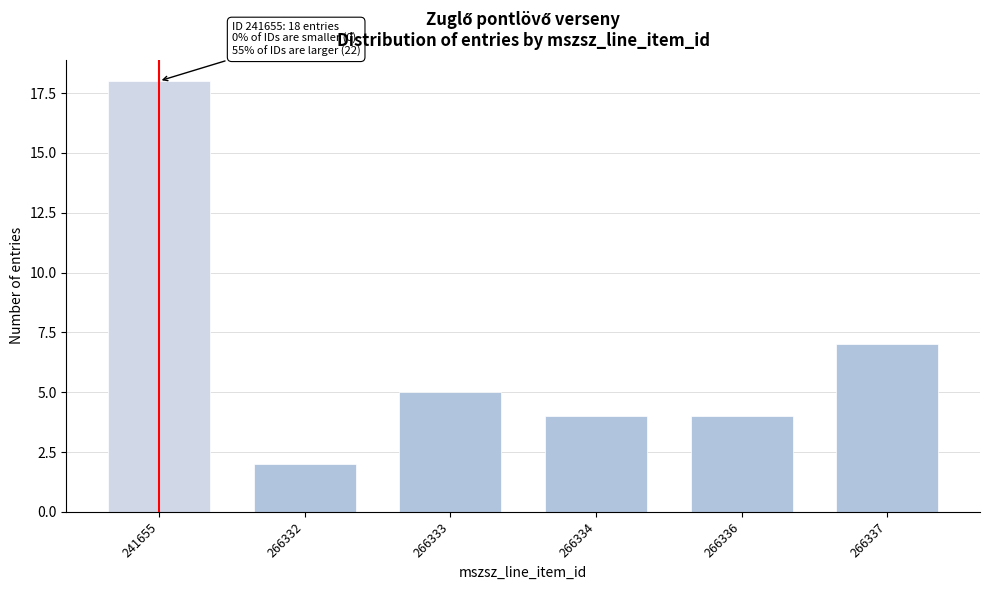

Reading left to right, extract all data points from this chart.

241655=18	266332=2	266333=5	266334=4	266336=4	266337=7